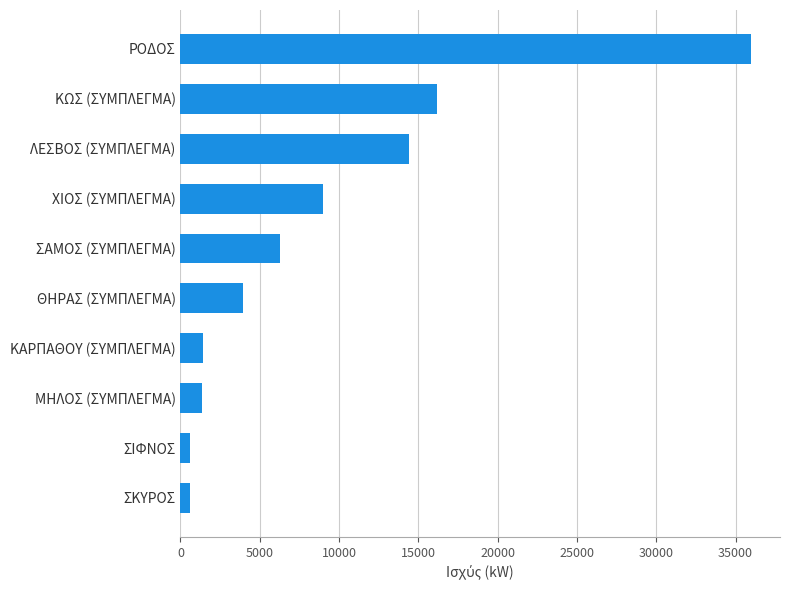

Approximately how many times larger is the value at ΚΩΣ (ΣΥΜΠΛΕΓΜΑ) compared to ΧΙΟΣ (ΣΥΜΠΛΕΓΜΑ)?

1.8